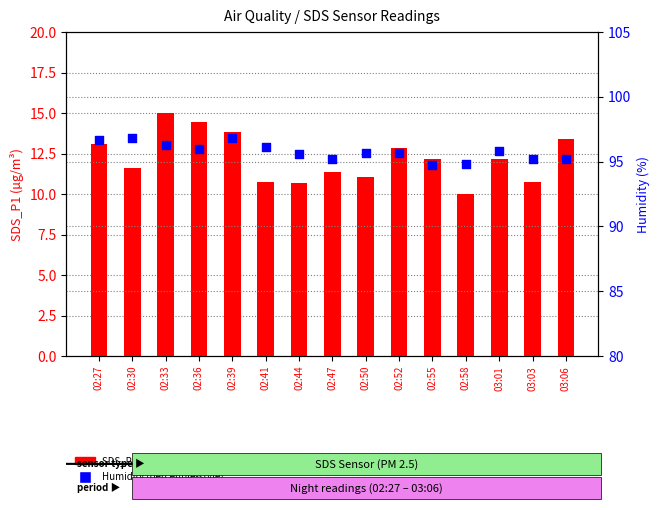

Which series has the widest spread of Y values?

SDS_P1